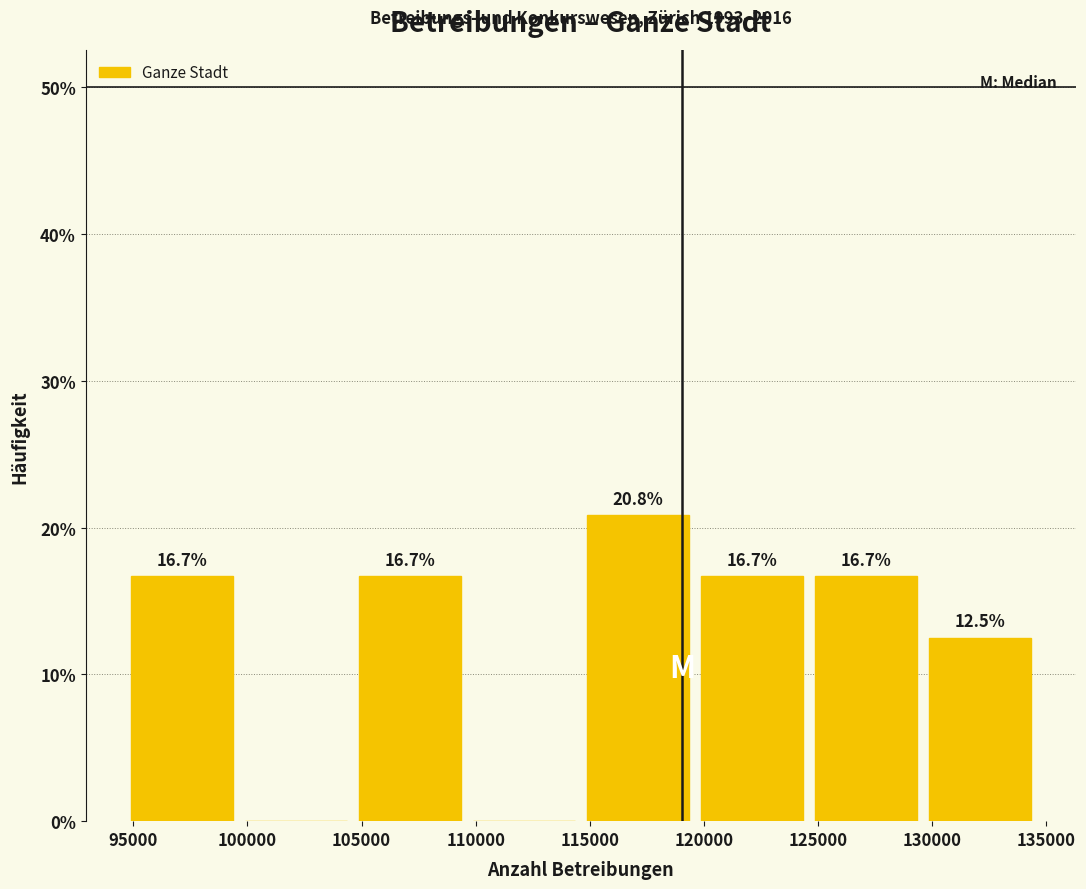

Which range on the x-axis has the tallest bar?

114500 to 119500